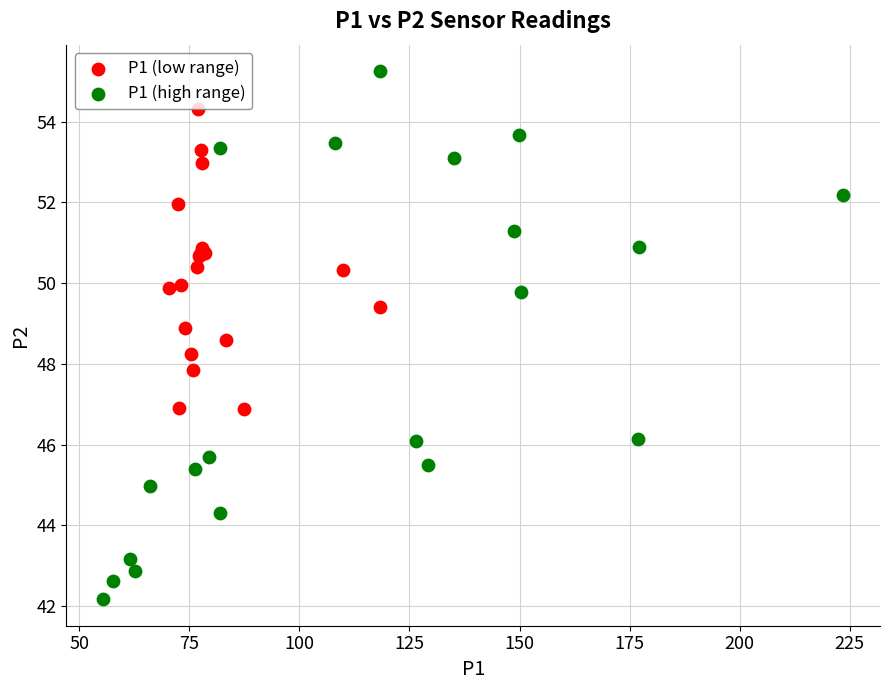

Which series reaches the maximum Y coordinate?

P1 (high range)